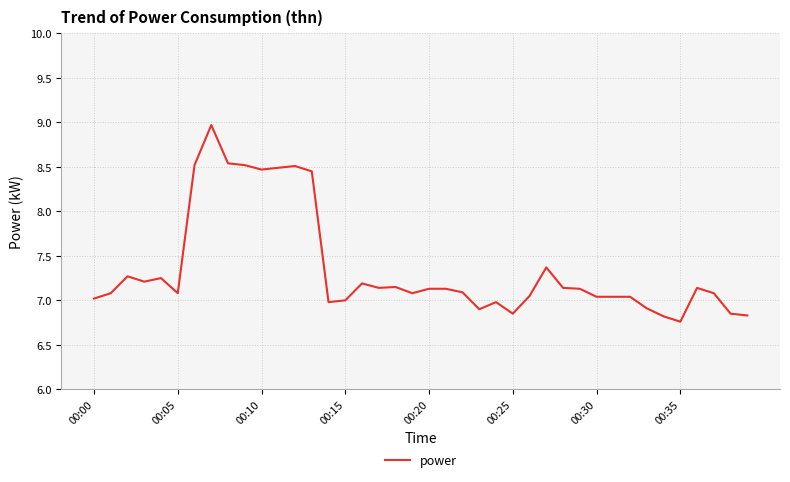

What is the average value?

7.4